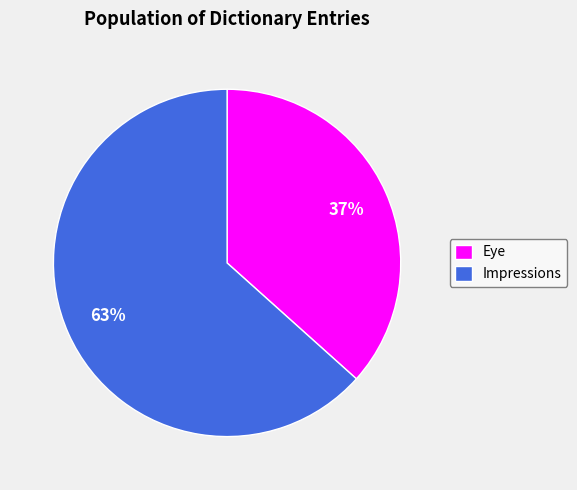

Rank the categories by value from lowest to highest.

Eye, Impressions